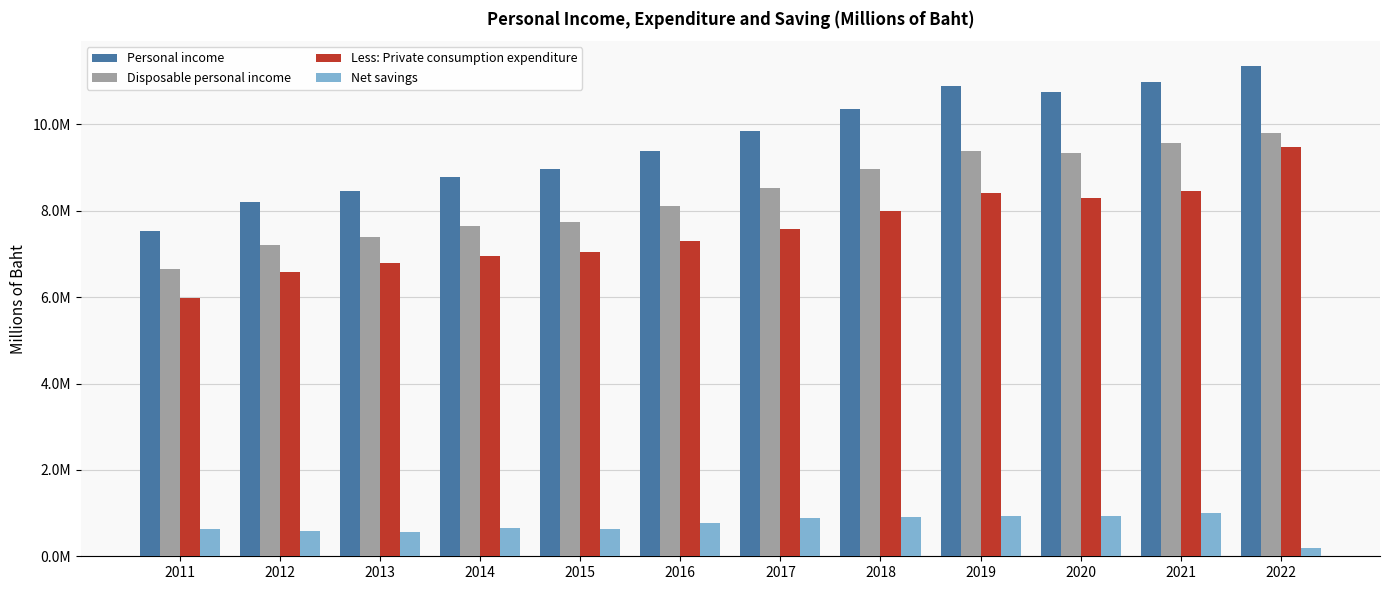

Reading right to left, transcribe all the data shown in this chart.

Personal income: 11361541	10990947	10748017	10889020	10358473	9849600	9395374	8968894	8772698	8470400	8199366	7543119
Disposable personal income: 9808111	9575412	9334843	9395144	8974535	8537673	8115873	7747714	7651620	7384195	7206471	6660158
Less: Private consumption expenditure: 9481327	8455879	8307940	8406384	8004686	7578735	7296552	7056546	6958639	6787204	6582560	5988244
Net savings: 198684	998081	932946	932827	910393	898032	760267	637481	649805	560543	583165	622527